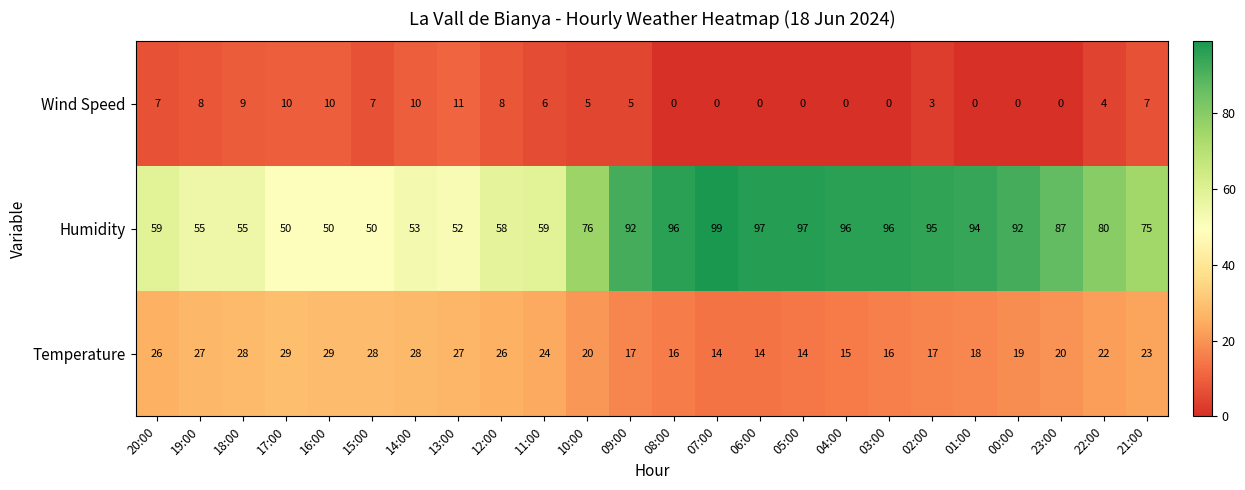

The Wind Speed series shows 9 at 18:00. True or false?

True